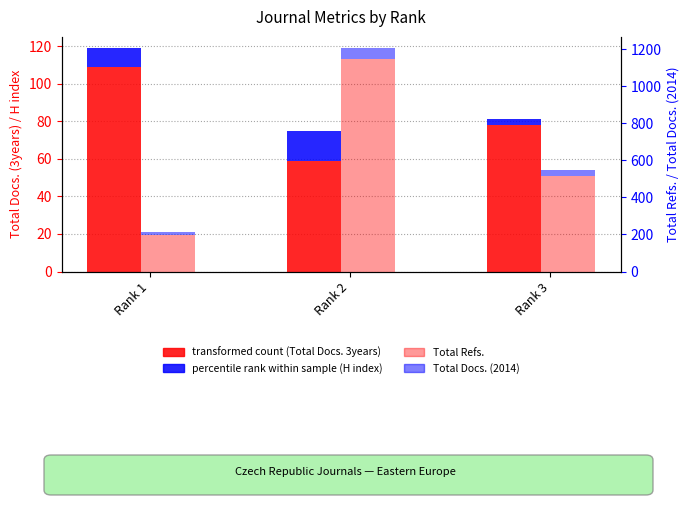

Rank the series by their maximum value, from highest to lowest.

Total Refs., Total Docs. (3years), Total Docs. (2014), H index